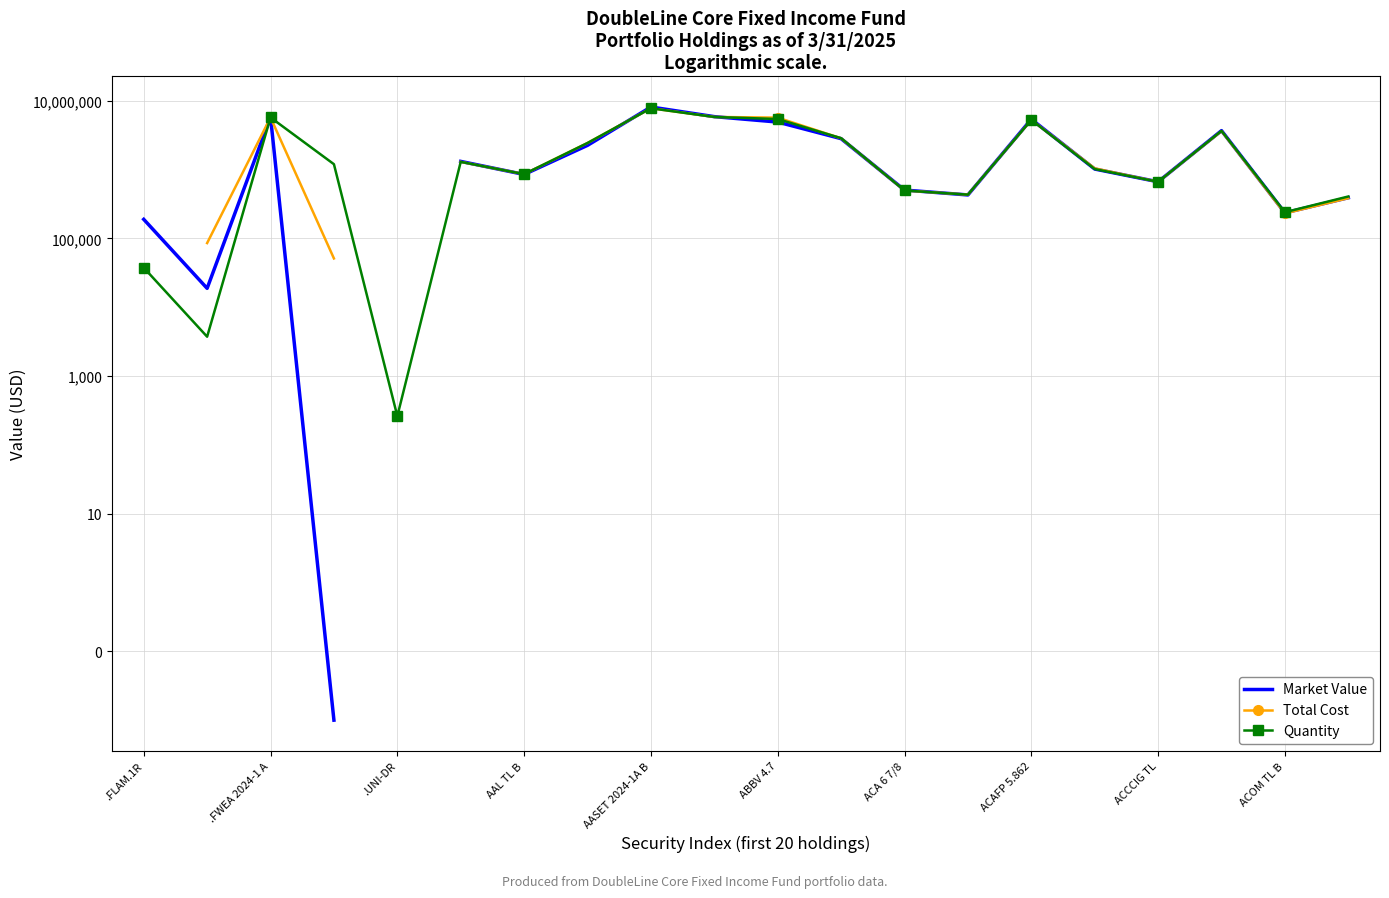

Which series has the widest spread of values?

Market Value